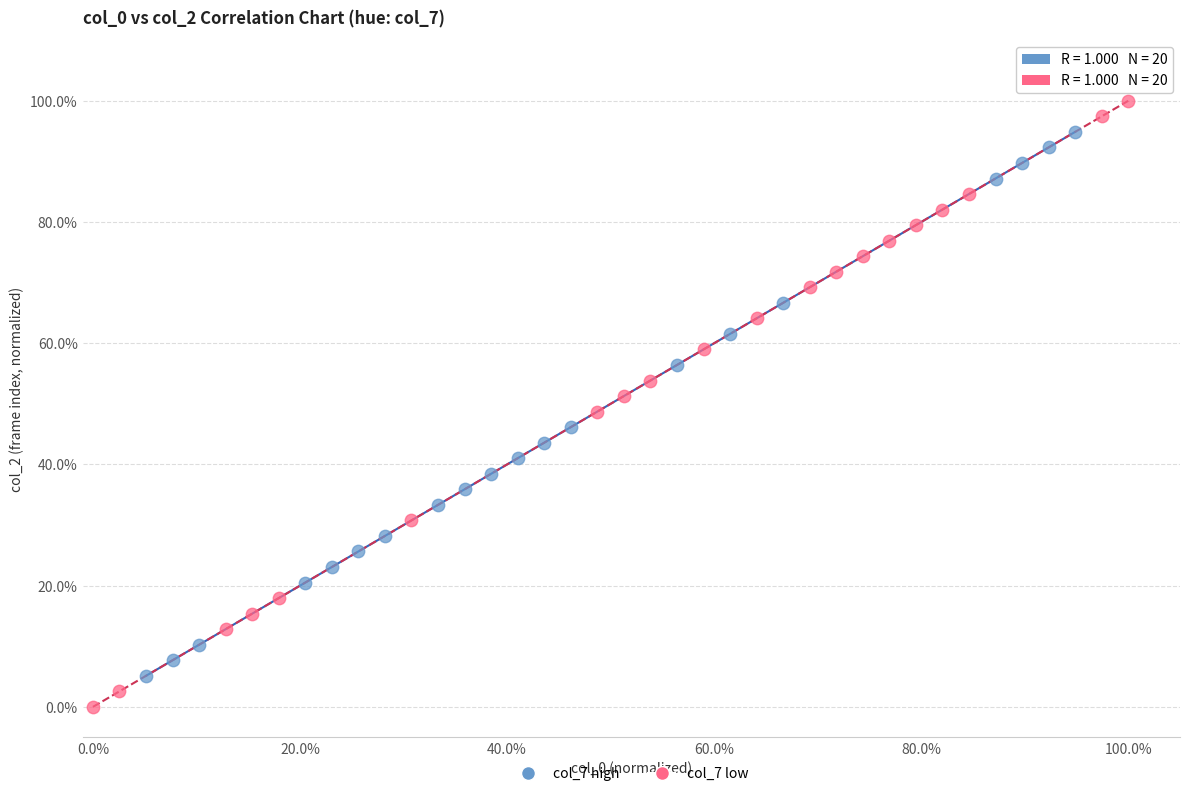

Which series contains the highest Y value?

col_7 low